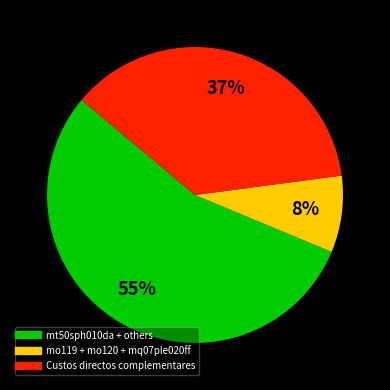

How many slices are in this pie chart?

3